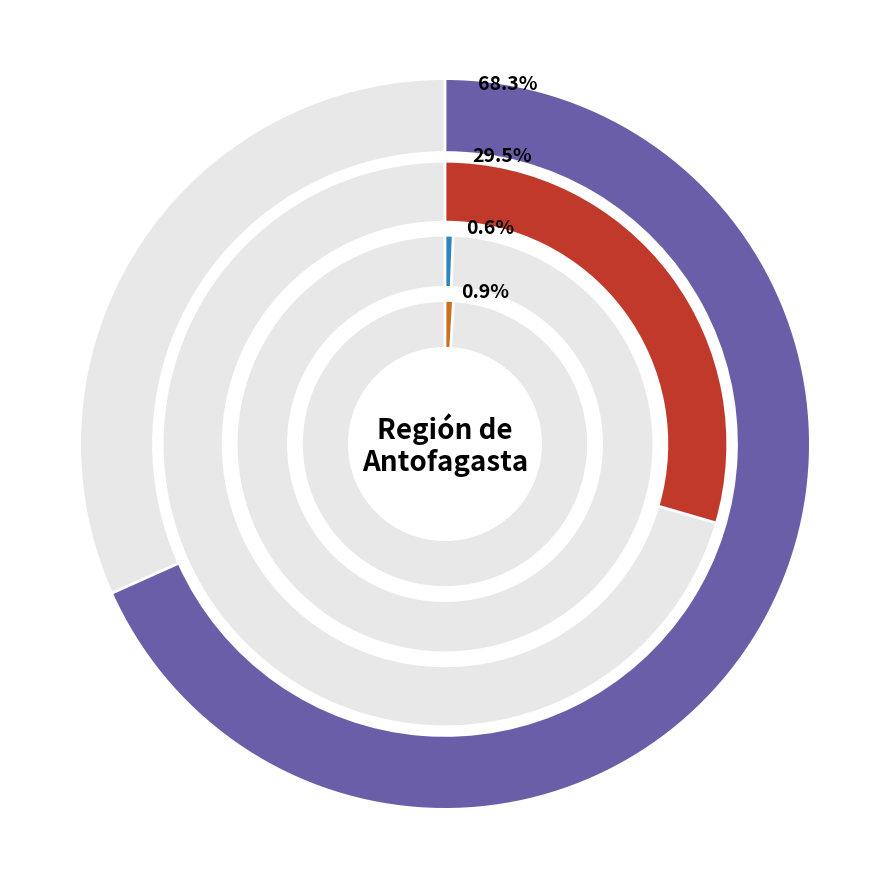

Is the sum of Calama and Mejillones greater than half?

No